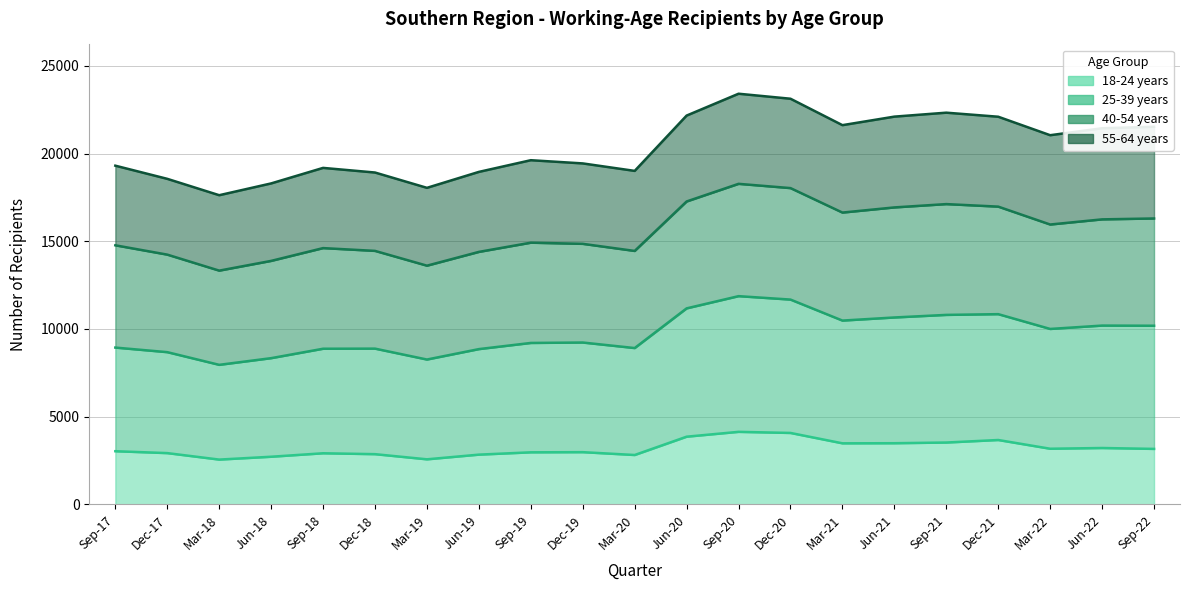

What is the lowest value of the 18-24 years series?

2556